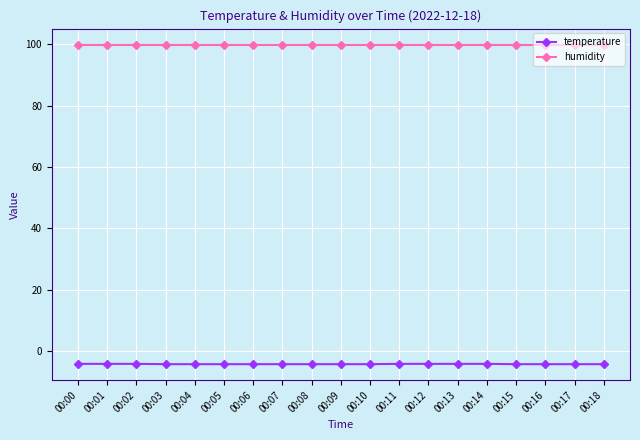

Is the value of humidity at 00:05 greater than the value of temperature at 00:17?

Yes